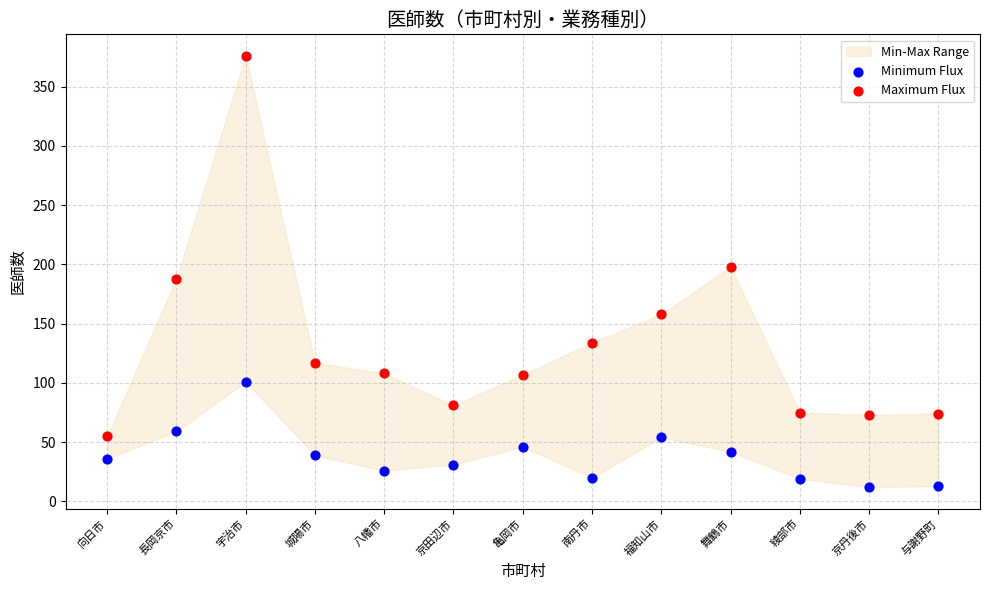

In the Maximum Flux series, what Y value is closest to 215?

198